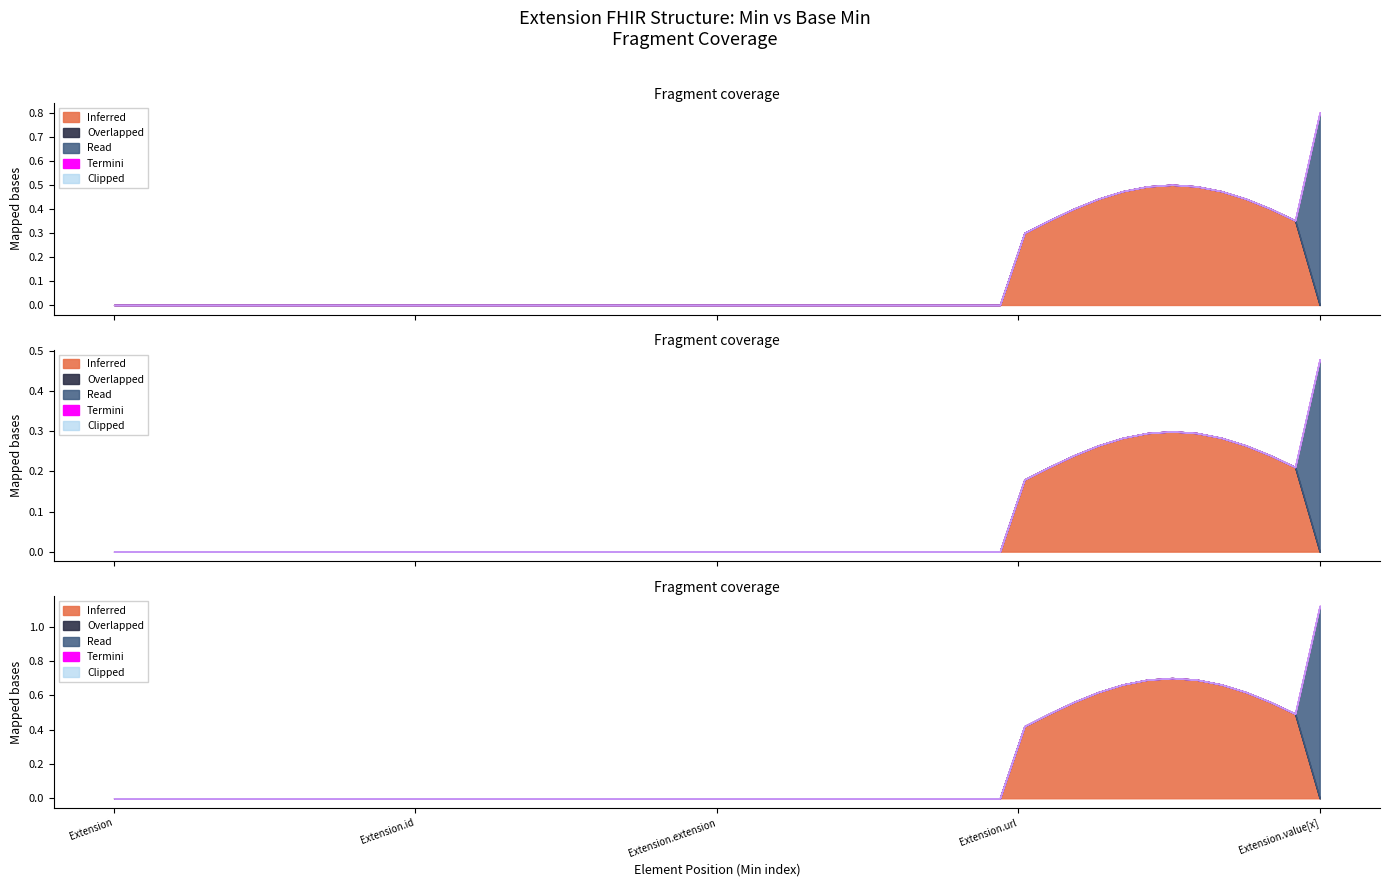

True or false: Inferred and Clipped cross at least once.

False